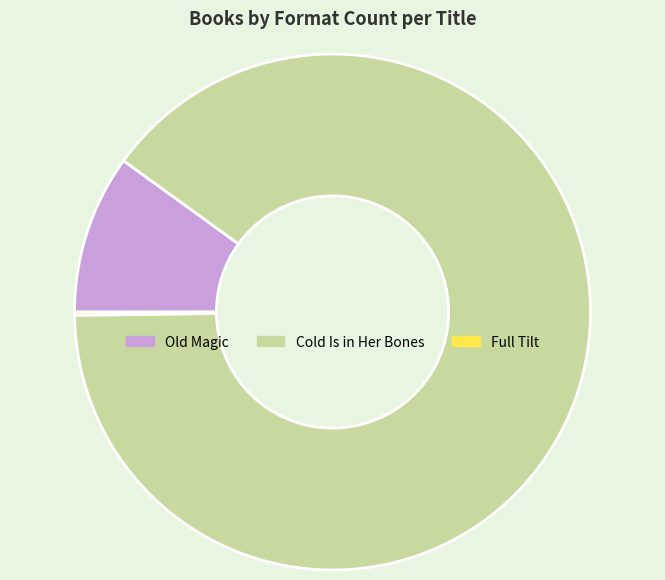

Combined, do Old Magic and Cold Is in Her Bones account for over 50%?

Yes